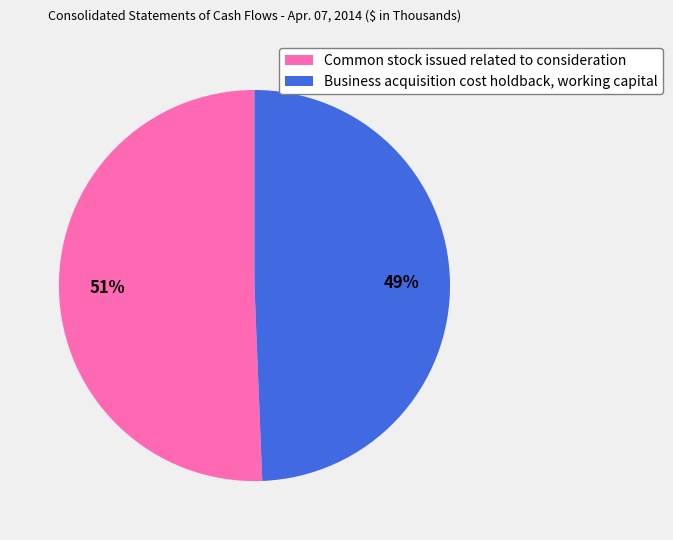

Does any single category account for the majority?

Yes